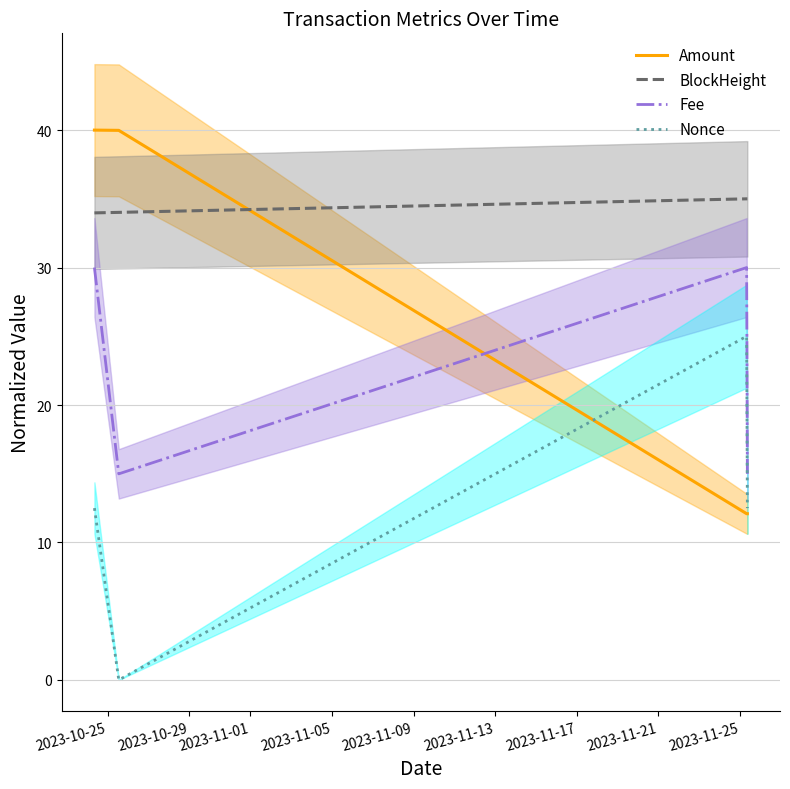

True or false: Fee and Nonce intersect in this chart.

False